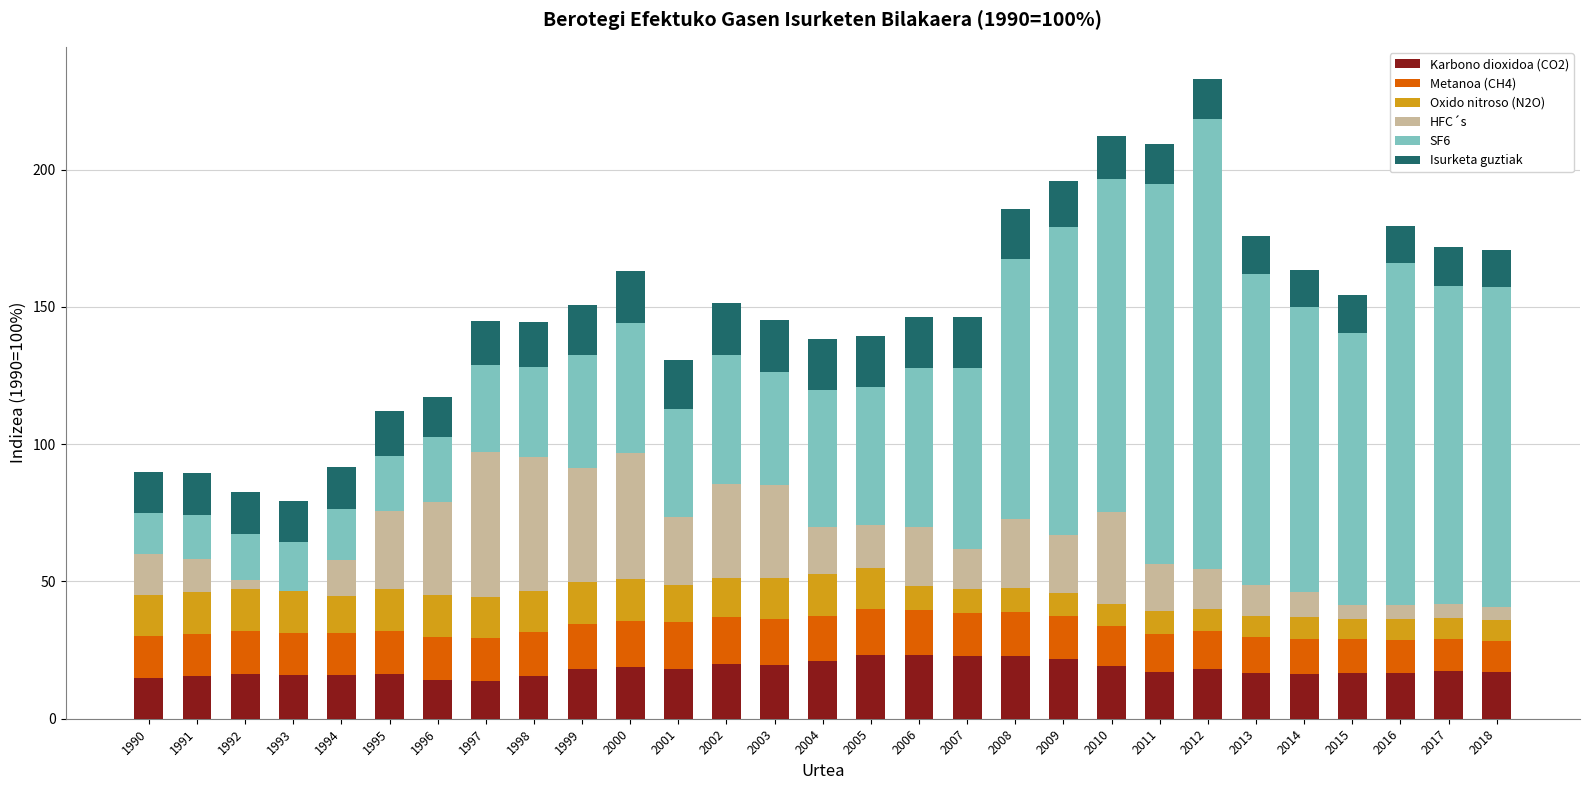

What is the highest value of the Karbono dioxidoa (CO2) series?

23.3